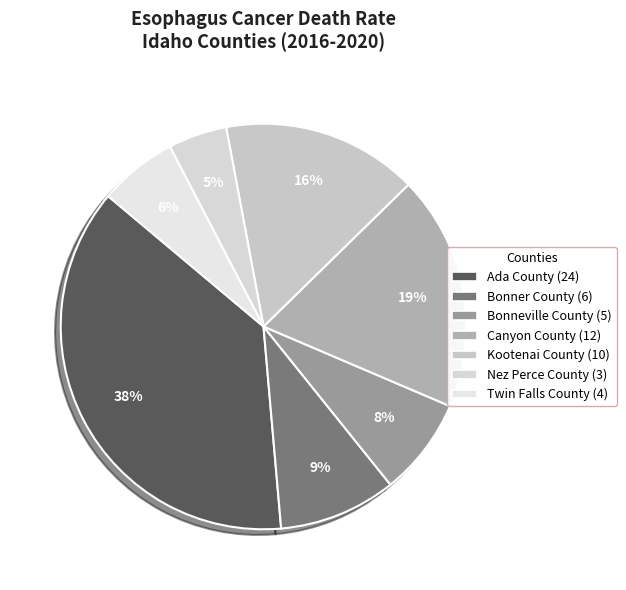

Is it true that Ada County is 28% of the pie?

False